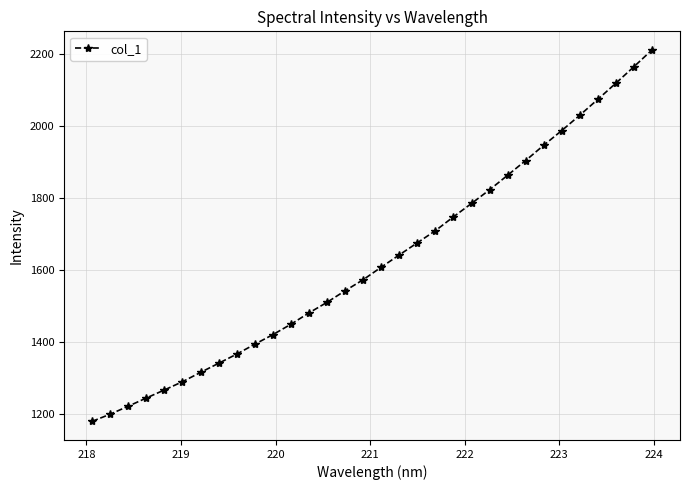

True or false: the data has more than 1 interior local peaks.

False